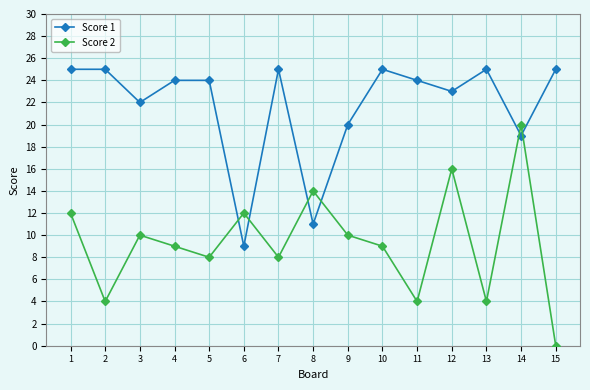

Reading left to right, transcribe all the data shown in this chart.

Score 1: 1=25	2=25	3=22	4=24	5=24	6=9	7=25	8=11	9=20	10=25	11=24	12=23	13=25	14=19	15=25
Score 2: 1=12	2=4	3=10	4=9	5=8	6=12	7=8	8=14	9=10	10=9	11=4	12=16	13=4	14=20	15=0